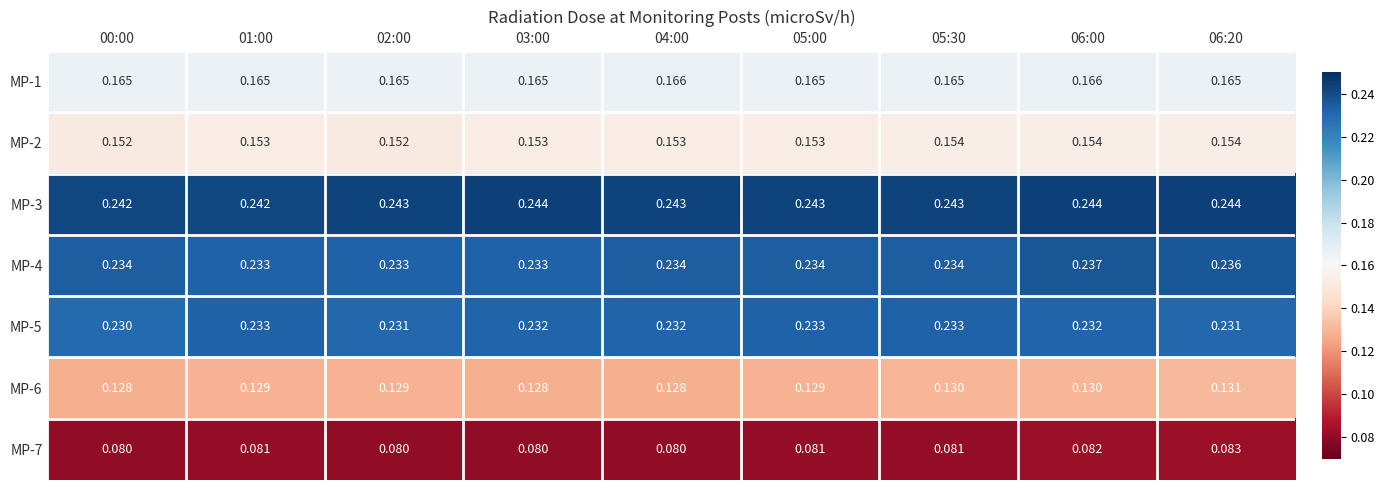

How many categories are shown in the chart?

9